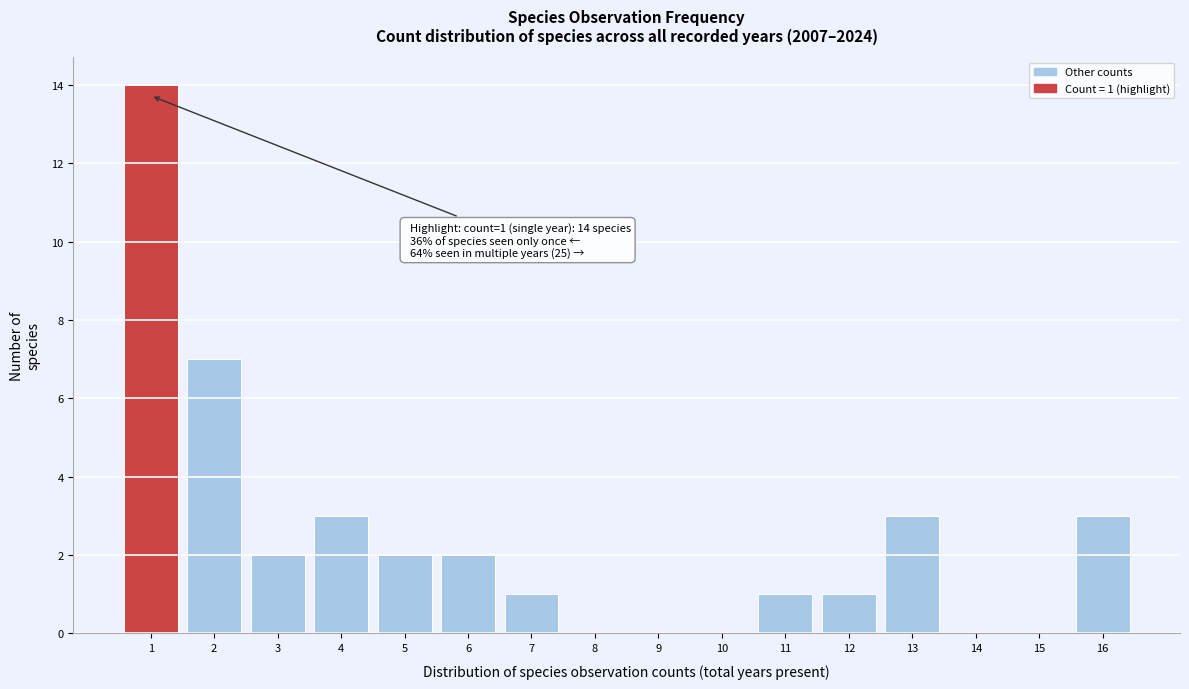

Which range on the x-axis has the tallest bar?

0.5 to 1.5